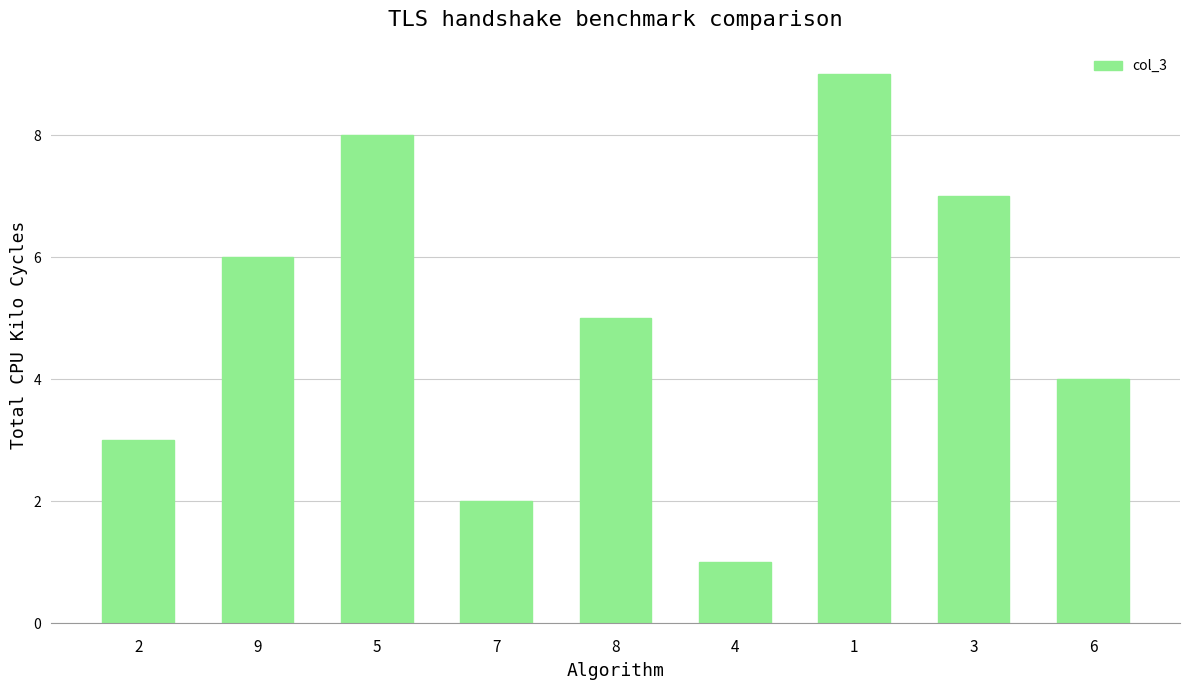

List the labels in order of value, largest first.

1, 5, 3, 9, 8, 6, 2, 7, 4